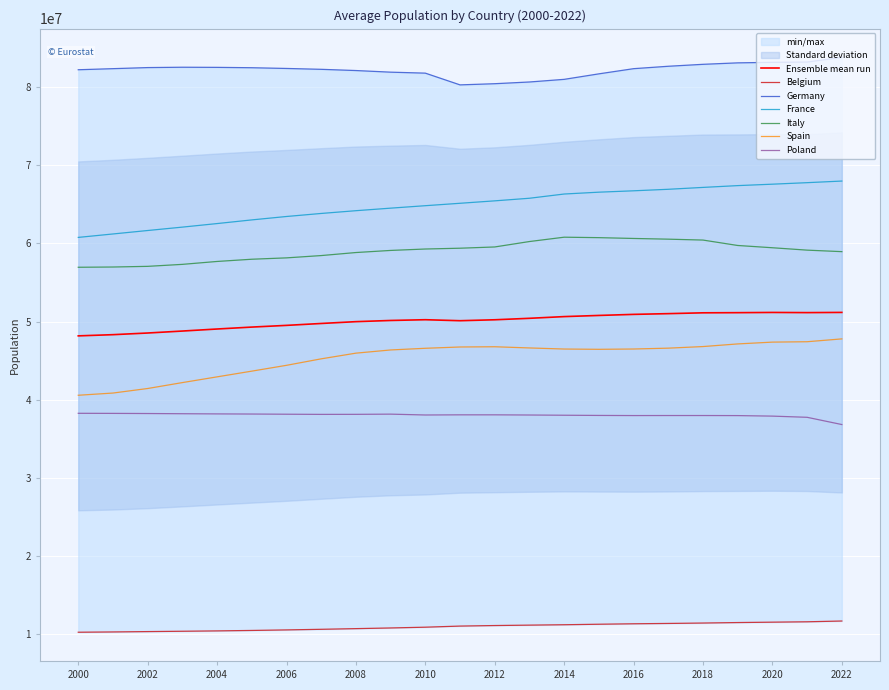

True or false: Spain and France cross at least once.

False